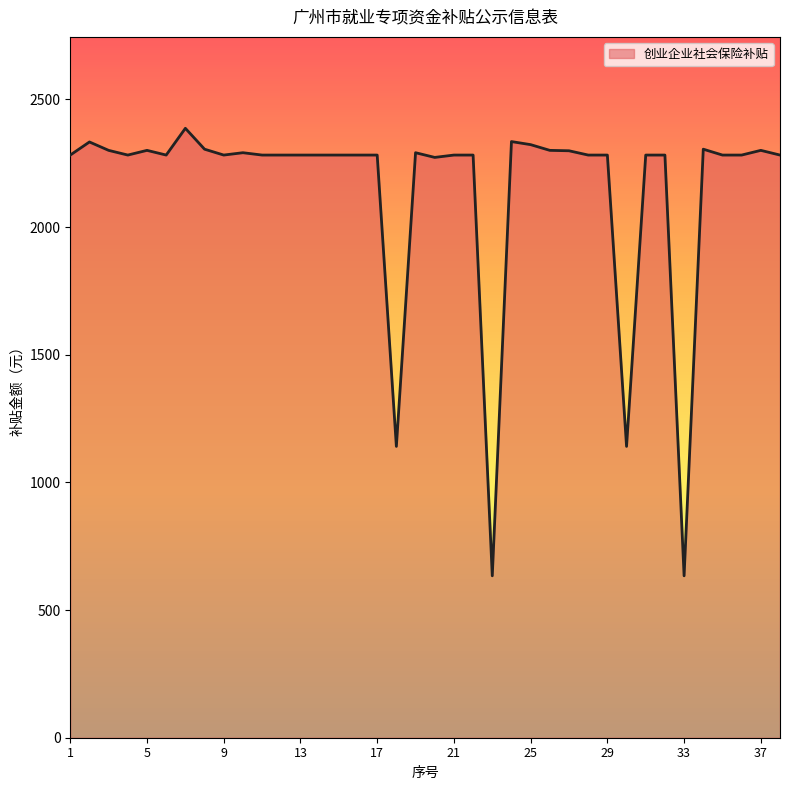

What is the minimum value shown in the chart?

634.1